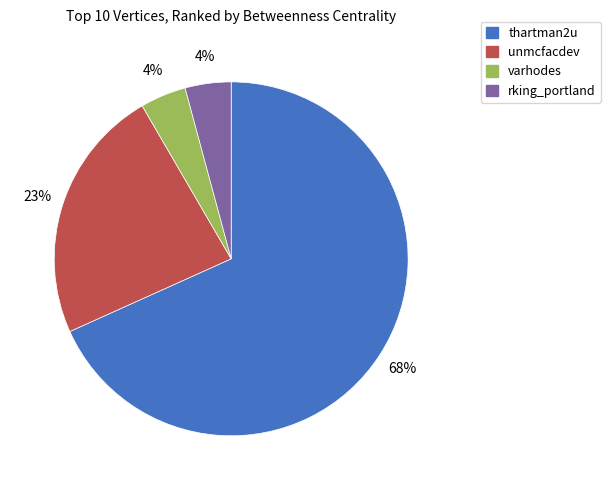

To the nearest percent, what portion does rking_portland represent?

4%